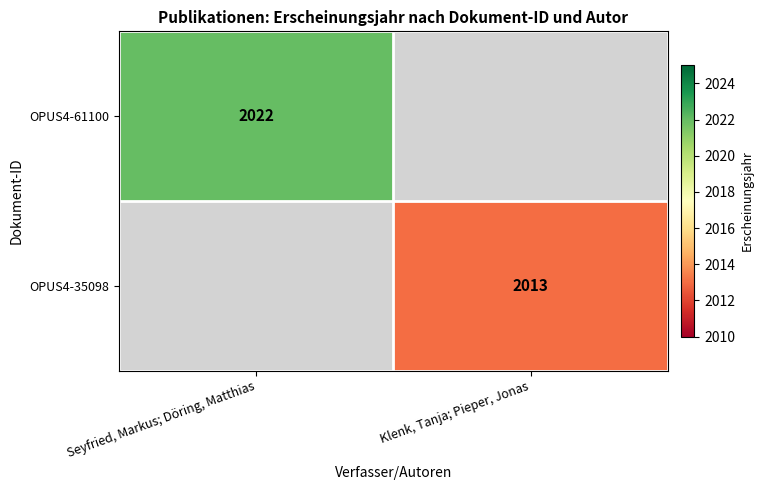

Is it true that OPUS4-61100 equals 1006 at Seyfried, Markus; Döring, Matthias?

False